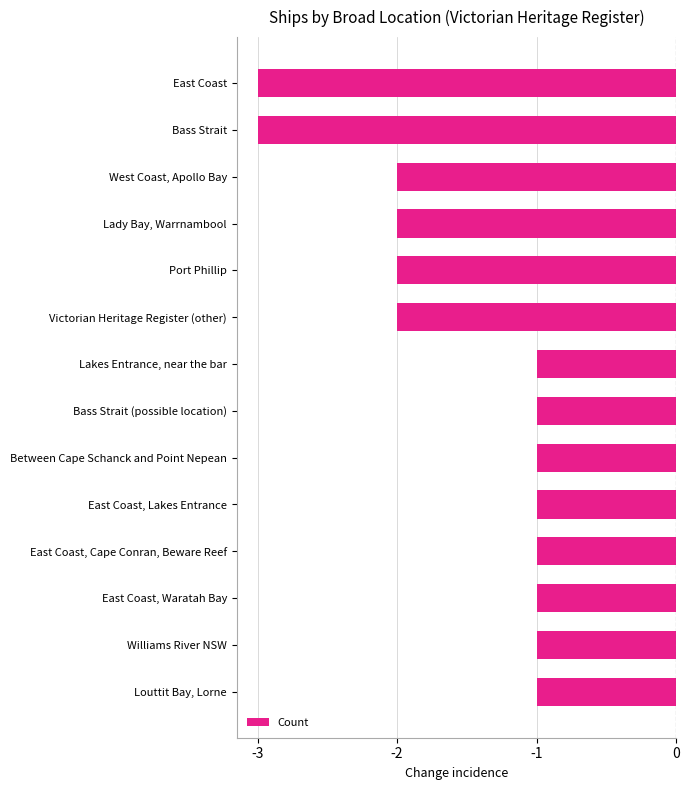

The chart shows a value of -2 at Lady Bay, Warrnambool. True or false?

True